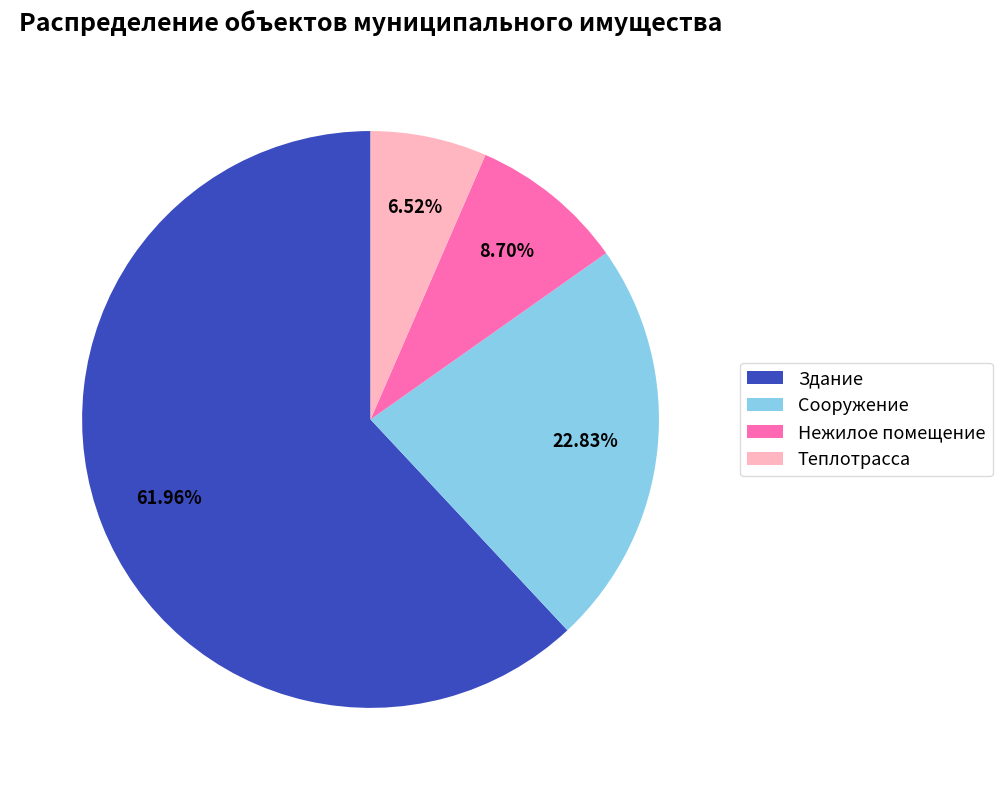

To the nearest percent, what is the difference between the largest and smallest slice percentages?

55%